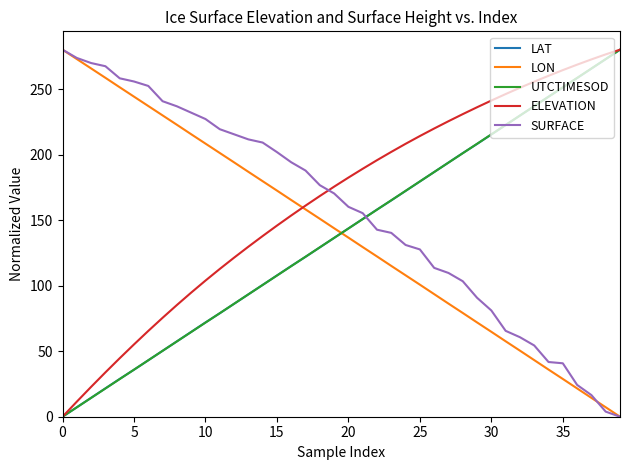

What is the greatest value displayed?

280.0